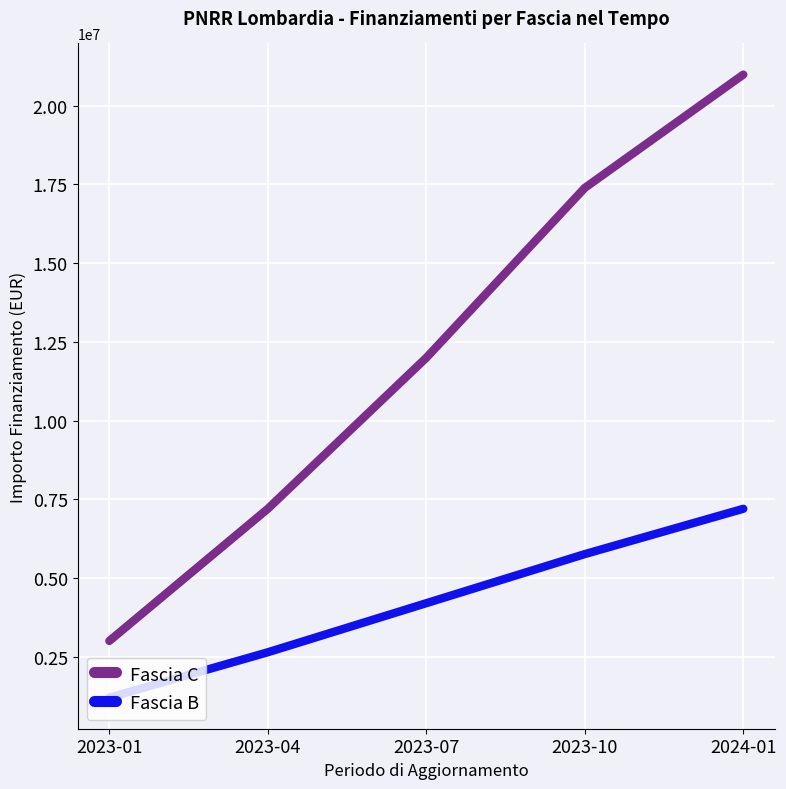

What are all the series names shown in the legend?

Fascia C, Fascia B